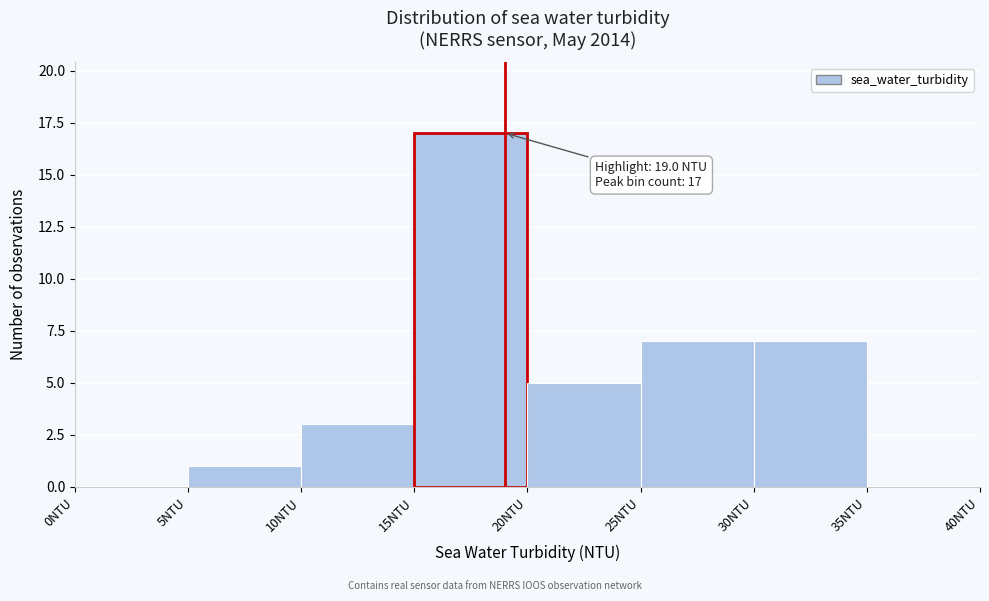

Which range on the x-axis has the tallest bar?

15 to 20